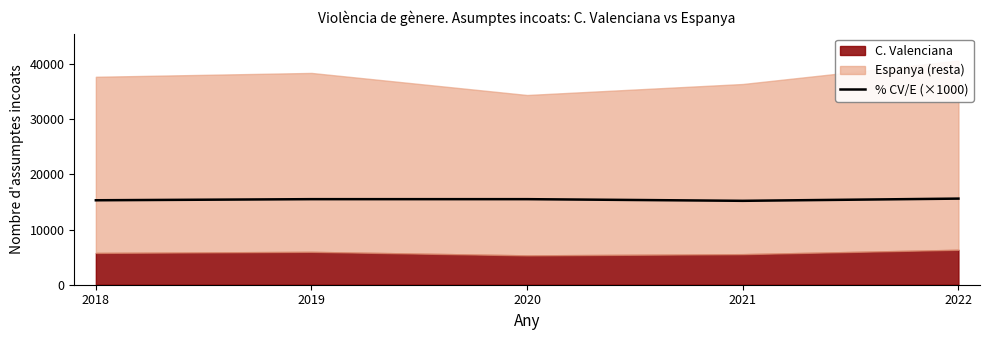

Which category has the lowest value across all series?

2021